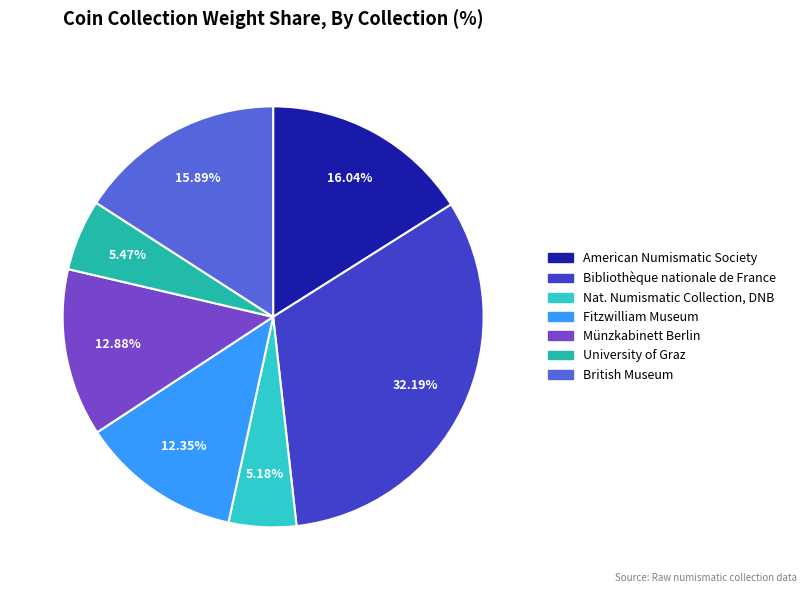

What is the ratio of the value at Münzkabinett Berlin to the value at American Numismatic Society?

0.8